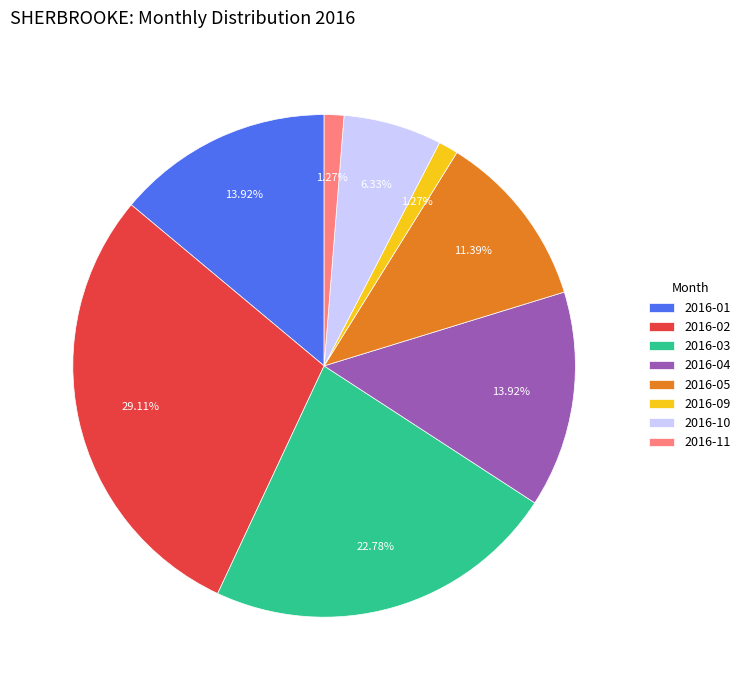

Combined, what portion of the pie is 2016-11 and 2016-03?

24.1%